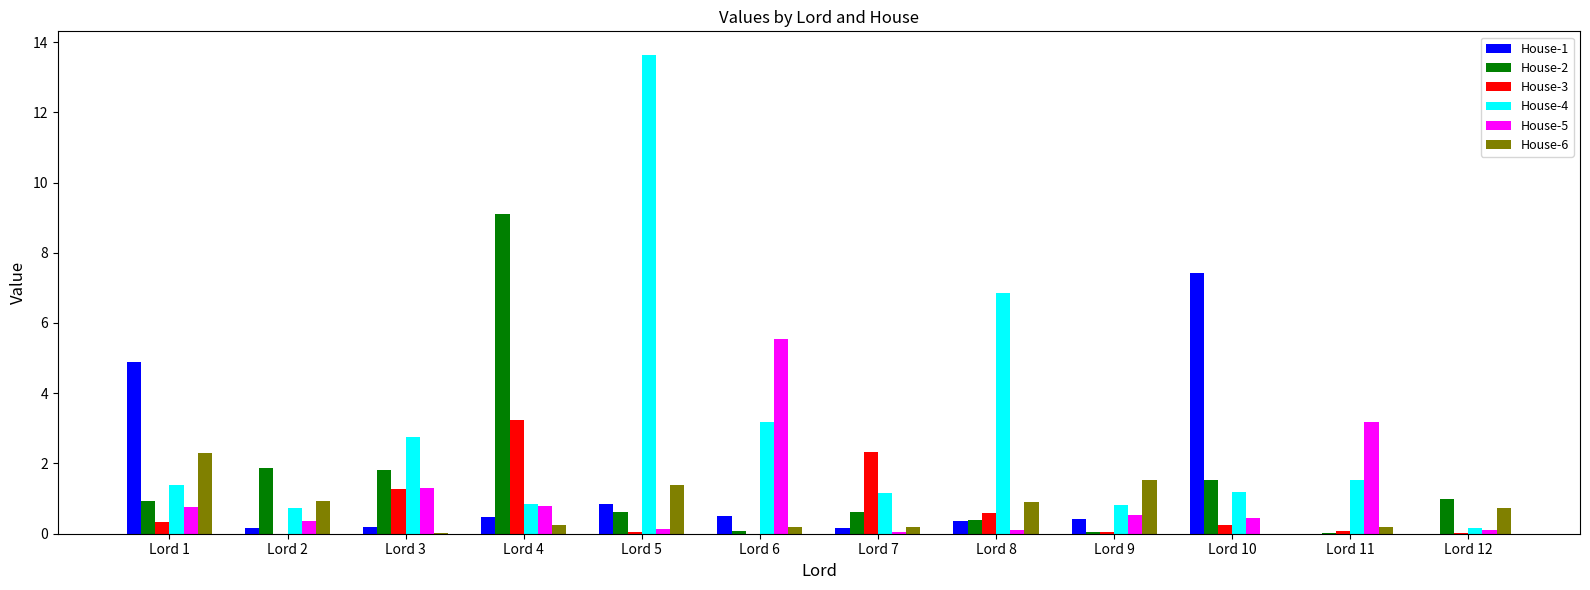

Which category has the highest value in the House-3 series?

Lord 4